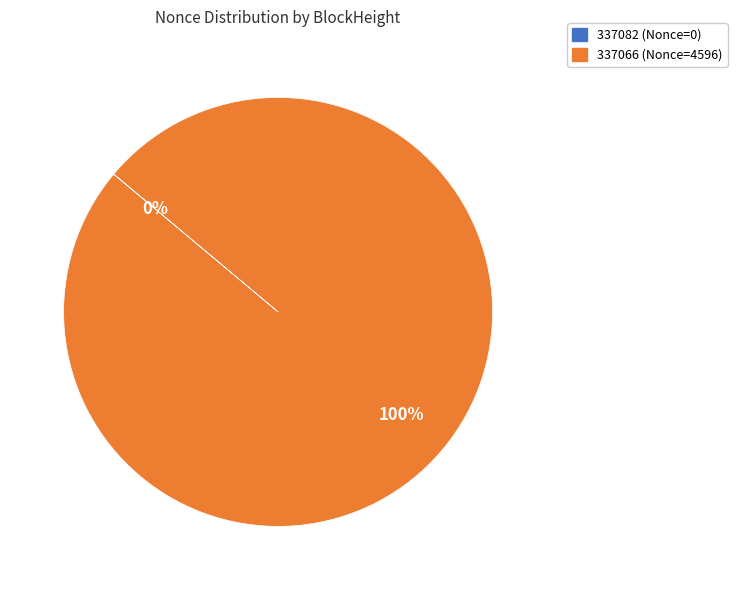

To the nearest percent, what is the difference between the largest and smallest slice percentages?

100%